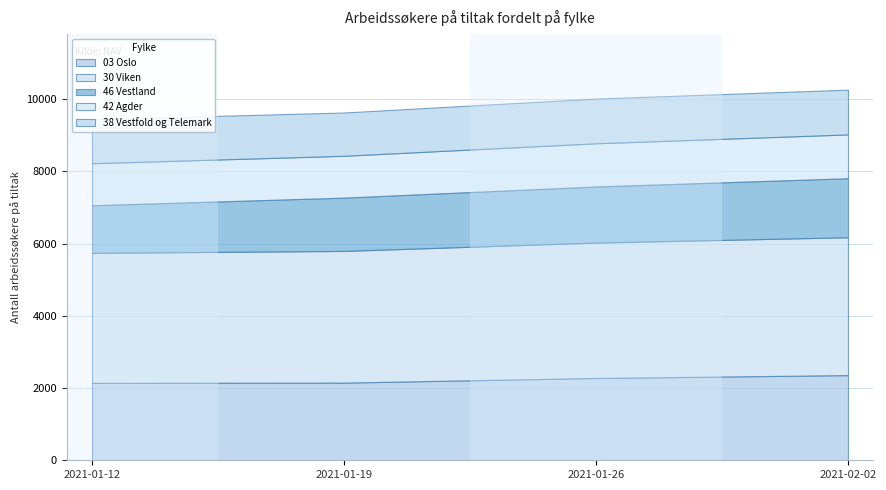

What is the spread (max minus min) of values at 2021-01-19?

2488